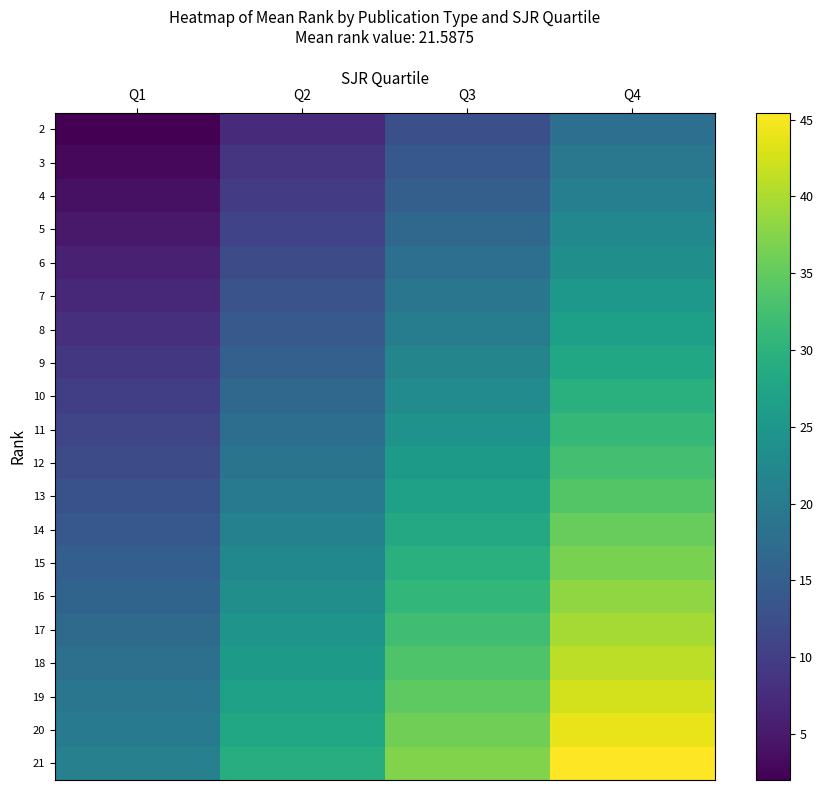

Reading left to right, list all the values displayed in this chart.

2: Q1=2.0	Q2=7.3	Q3=12.6	Q4=17.9
3: Q1=3.0	Q2=8.4	Q3=13.9	Q4=19.4
4: Q1=4.0	Q2=9.6	Q3=15.2	Q4=20.8
5: Q1=5.0	Q2=10.8	Q3=16.5	Q4=22.2
6: Q1=6.0	Q2=11.9	Q3=17.8	Q4=23.7
7: Q1=7.0	Q2=13.0	Q3=19.1	Q4=25.1
8: Q1=8.0	Q2=14.2	Q3=20.4	Q4=26.6
9: Q1=9.0	Q2=15.3	Q3=21.7	Q4=28.0
10: Q1=10.0	Q2=16.5	Q3=23.0	Q4=29.5
11: Q1=11.0	Q2=17.6	Q3=24.3	Q4=30.9
12: Q1=12.0	Q2=18.8	Q3=25.6	Q4=32.4
13: Q1=13.0	Q2=19.9	Q3=26.9	Q4=33.8
14: Q1=14.0	Q2=21.1	Q3=28.2	Q4=35.3
15: Q1=15.0	Q2=22.2	Q3=29.5	Q4=36.8
16: Q1=16.0	Q2=23.4	Q3=30.8	Q4=38.2
17: Q1=17.0	Q2=24.5	Q3=32.1	Q4=39.6
18: Q1=18.0	Q2=25.7	Q3=33.4	Q4=41.1
19: Q1=19.0	Q2=26.8	Q3=34.7	Q4=42.5
20: Q1=20.0	Q2=28.0	Q3=36.0	Q4=44.0
21: Q1=21.0	Q2=29.1	Q3=37.3	Q4=45.5